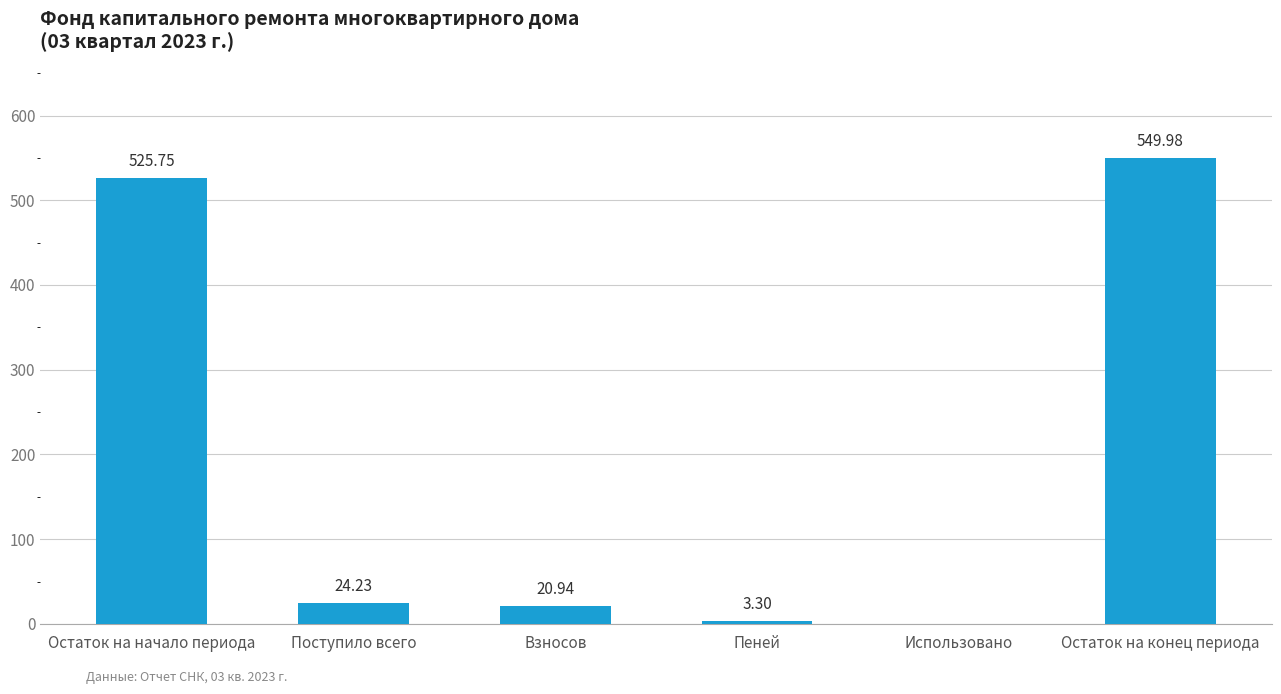

Which category has the highest value across all series?

Остаток на конец периода